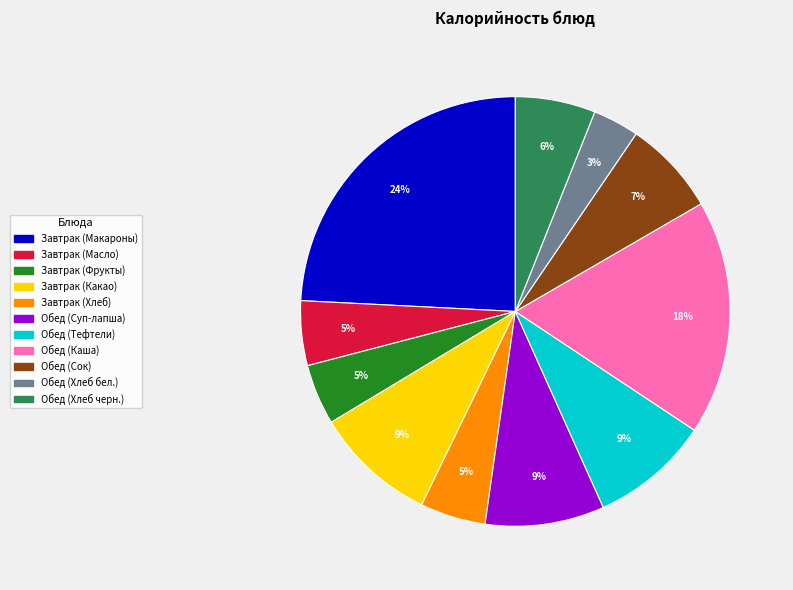

Do Обед (Каша) and Завтрак (Фрукты) together represent more than half of the pie?

No